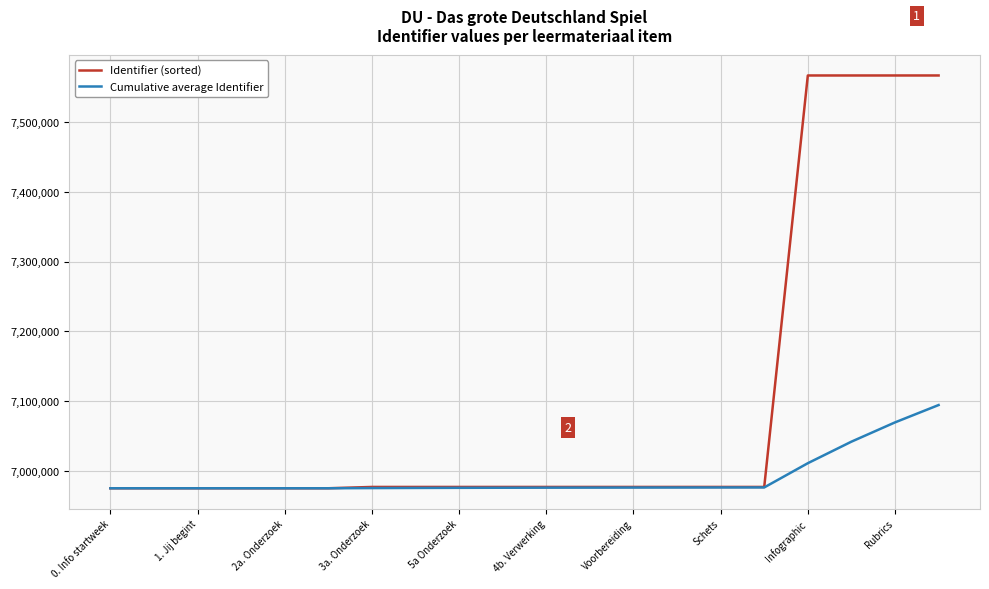

Which series has the largest total across all categories?

Identifier (sorted)